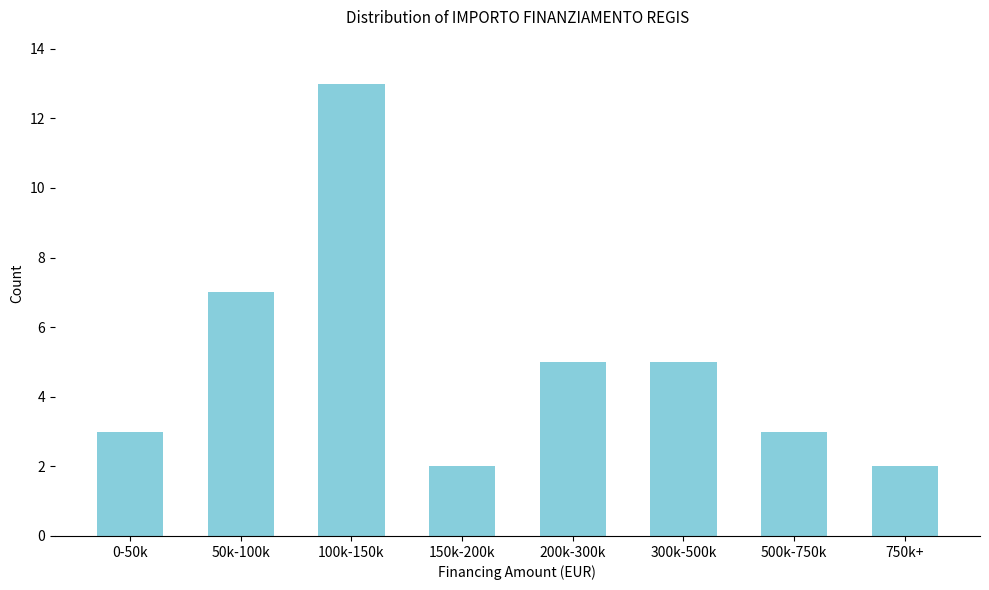

Reading right to left, list all the values displayed in this chart.

2	3	5	5	2	13	7	3